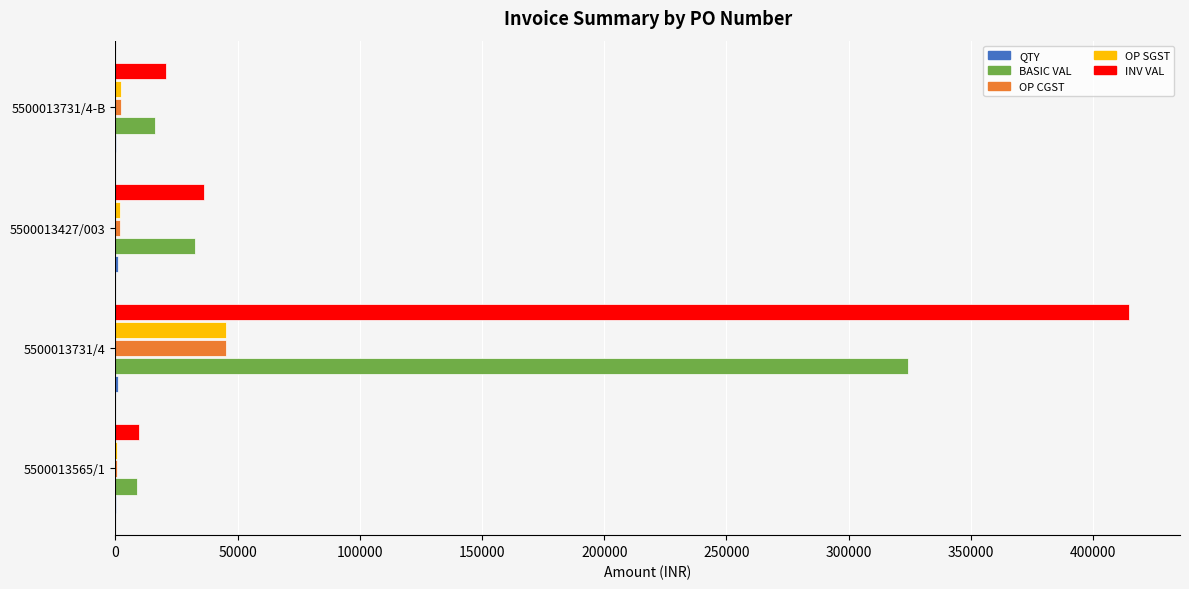

The value of INV VAL at 5500013731/4 is 414822.4. True or false?

True